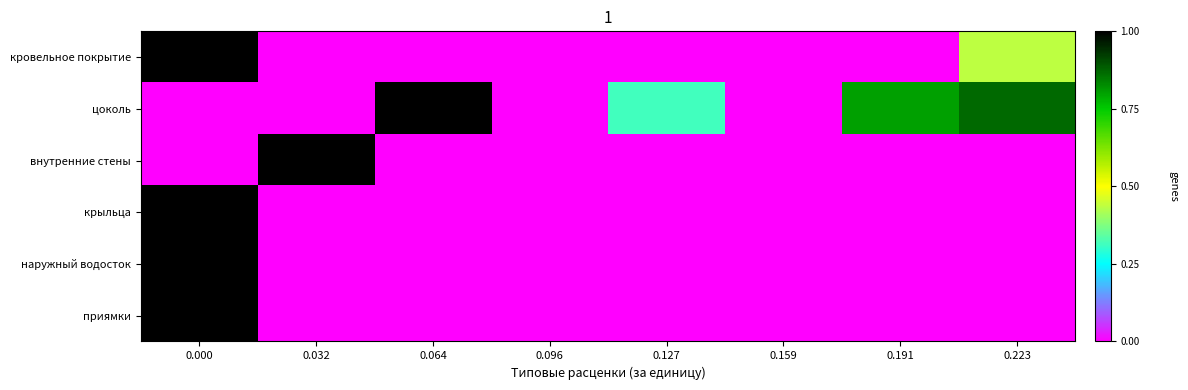

Reading left to right, what are all the values shown in this chart?

кровельное покрытие: 0.000=1.0	0.032=0.0	0.064=0.0	0.096=0.0	0.127=0.0	0.159=0.0	0.191=0.0	0.223=0.4
цоколь: 0.000=0.0	0.032=0.0	0.064=1.0	0.096=0.0	0.127=0.3	0.159=0.0	0.191=0.8	0.223=0.9
внутренние стены: 0.000=0.0	0.032=1.0	0.064=0.0	0.096=0.0	0.127=0.0	0.159=0.0	0.191=0.0	0.223=0.0
крыльца: 0.000=1.0	0.032=0.0	0.064=0.0	0.096=0.0	0.127=0.0	0.159=0.0	0.191=0.0	0.223=0.0
наружный водосток: 0.000=1.0	0.032=0.0	0.064=0.0	0.096=0.0	0.127=0.0	0.159=0.0	0.191=0.0	0.223=0.0
приямки: 0.000=1.0	0.032=0.0	0.064=0.0	0.096=0.0	0.127=0.0	0.159=0.0	0.191=0.0	0.223=0.0